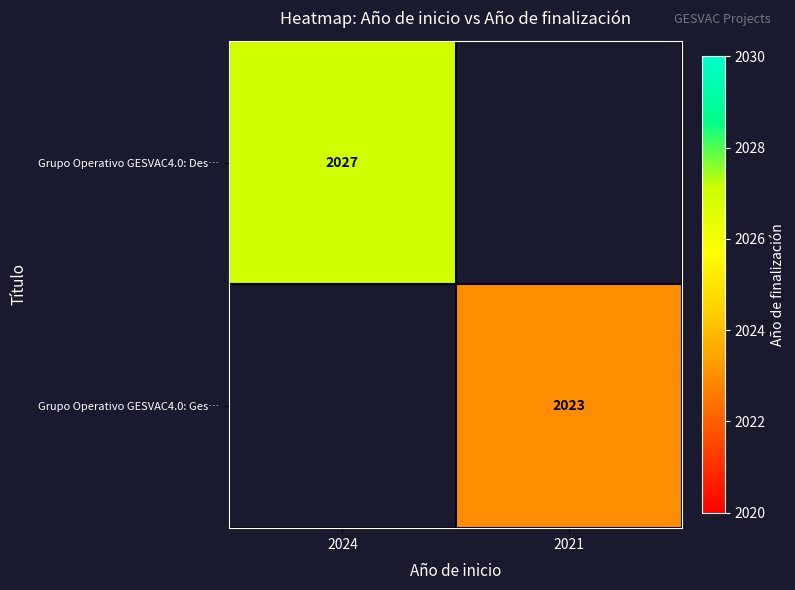

True or false: Grupo Operativo GESVAC4.0: Ges… has a value of 2023 at 2021.

True